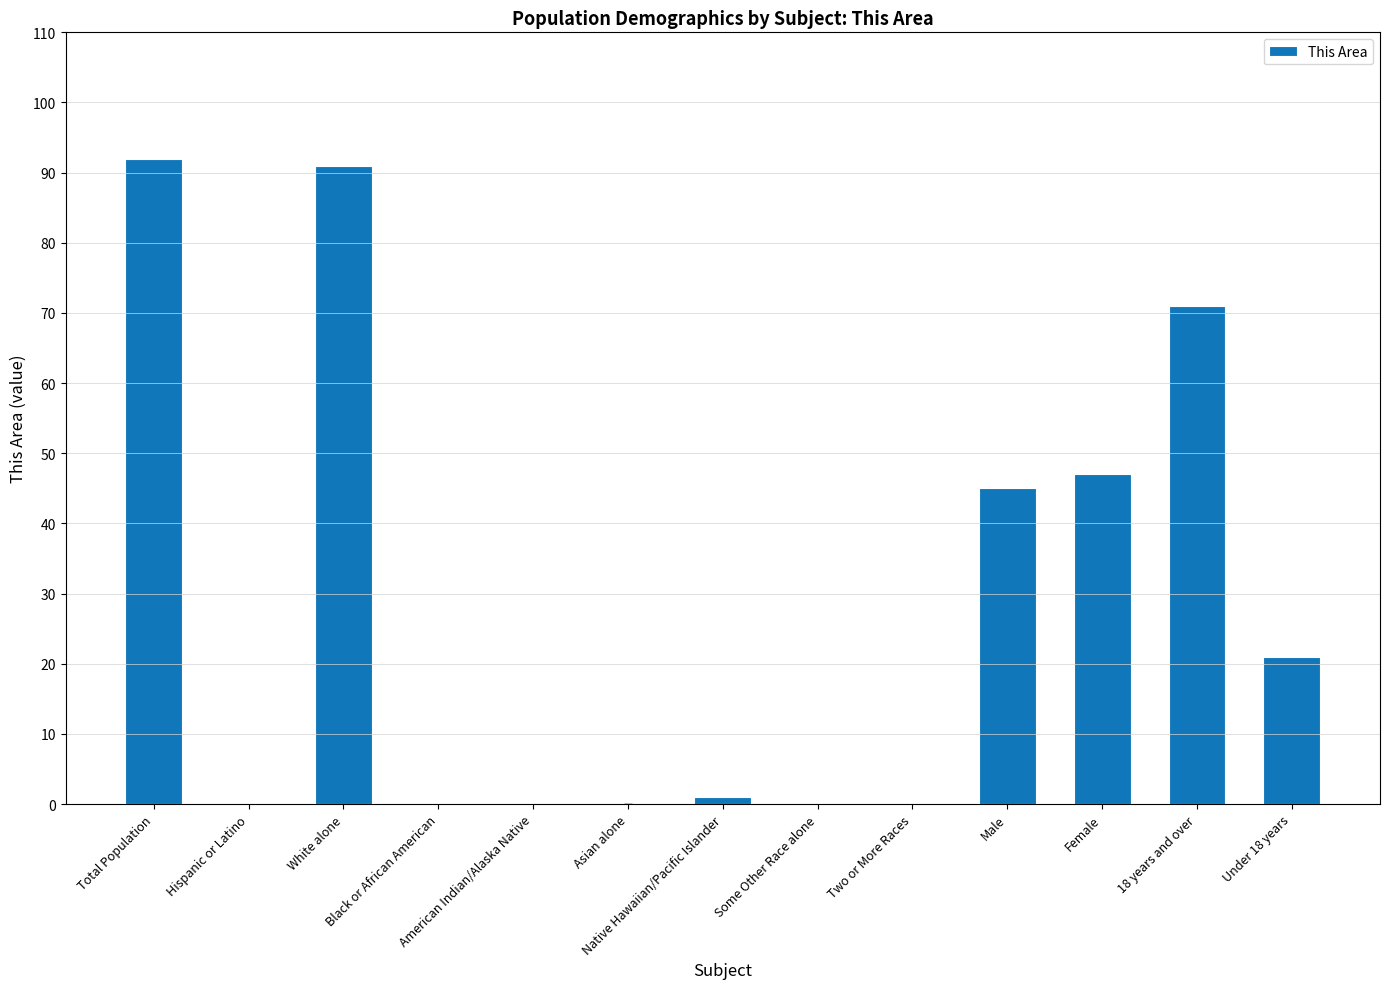

What is the sum of all values?

368